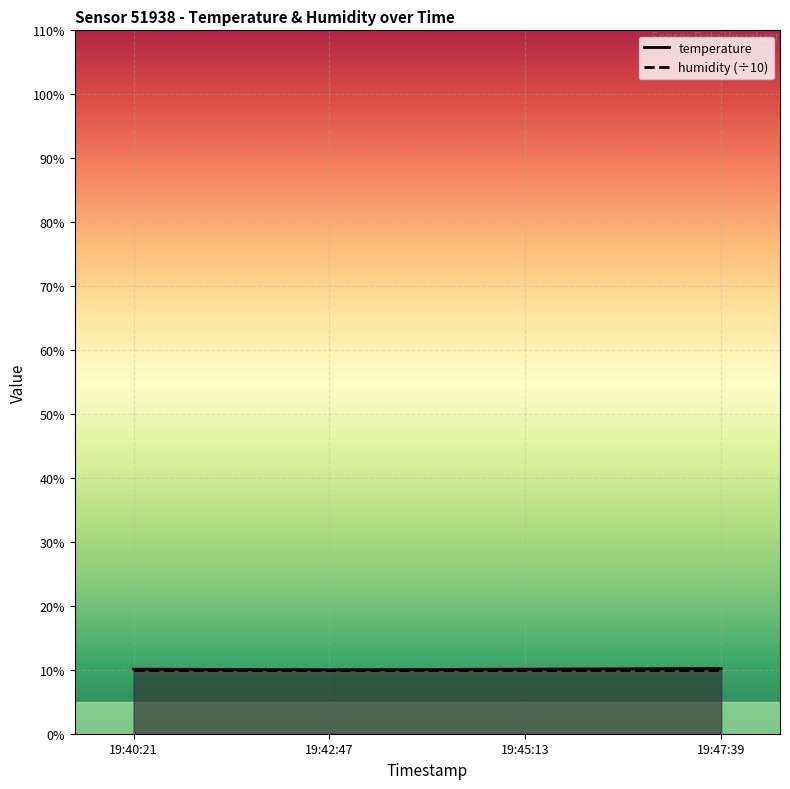

The value at 19:42:47 is 13.2. True or false?

False